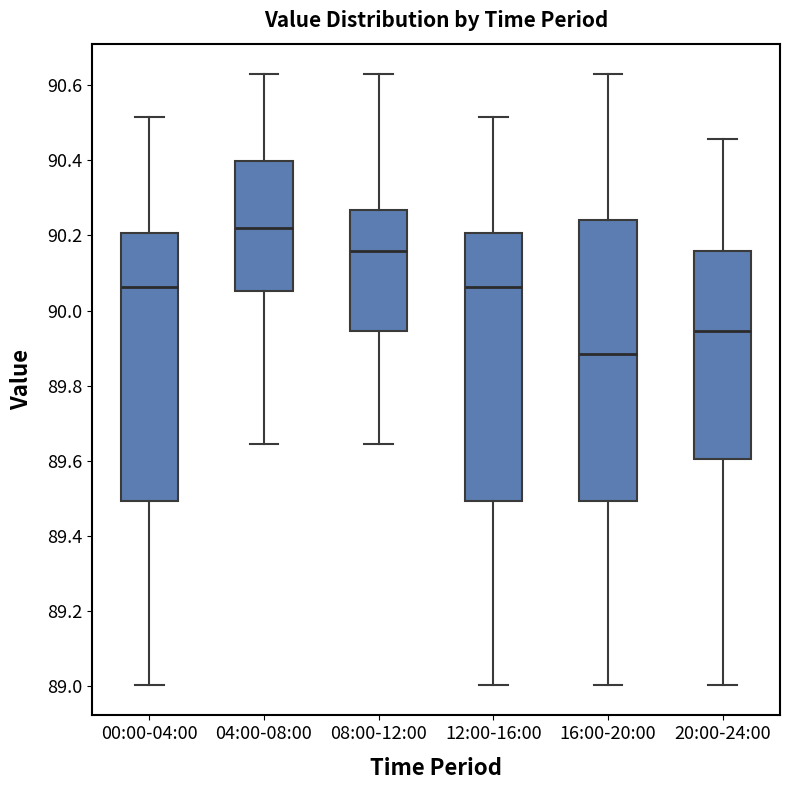

Which box has the highest median line?

04:00-08:00